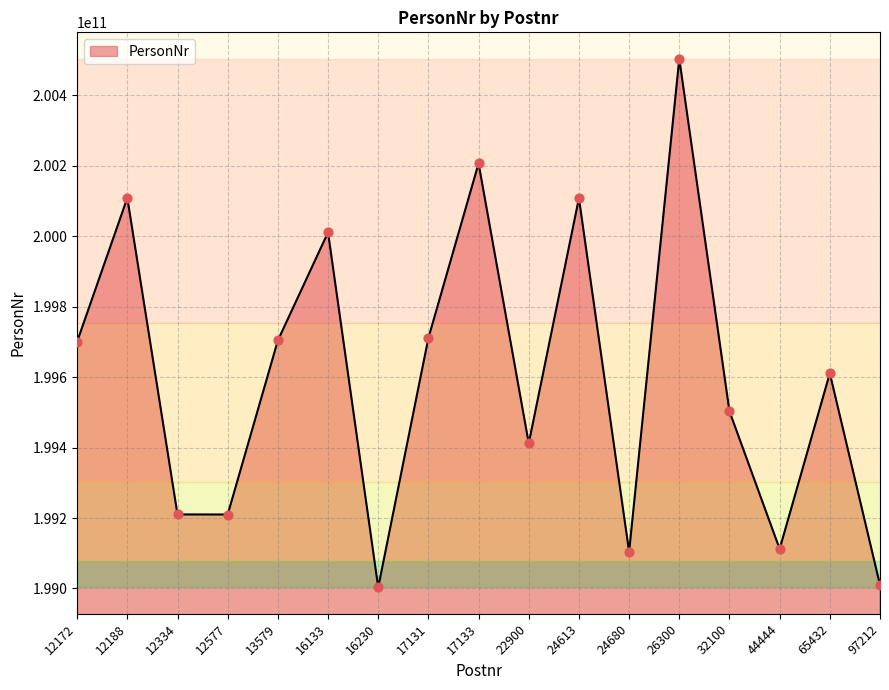

What is the ratio of the value at 12172 to the value at 12334?

1.0